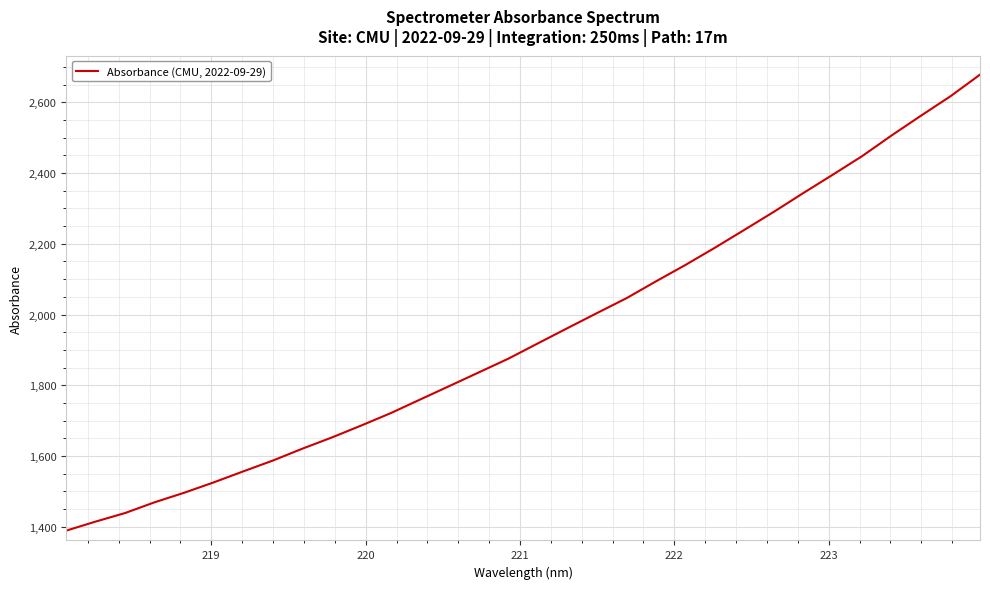

What is the maximum value shown in the chart?

2678.8